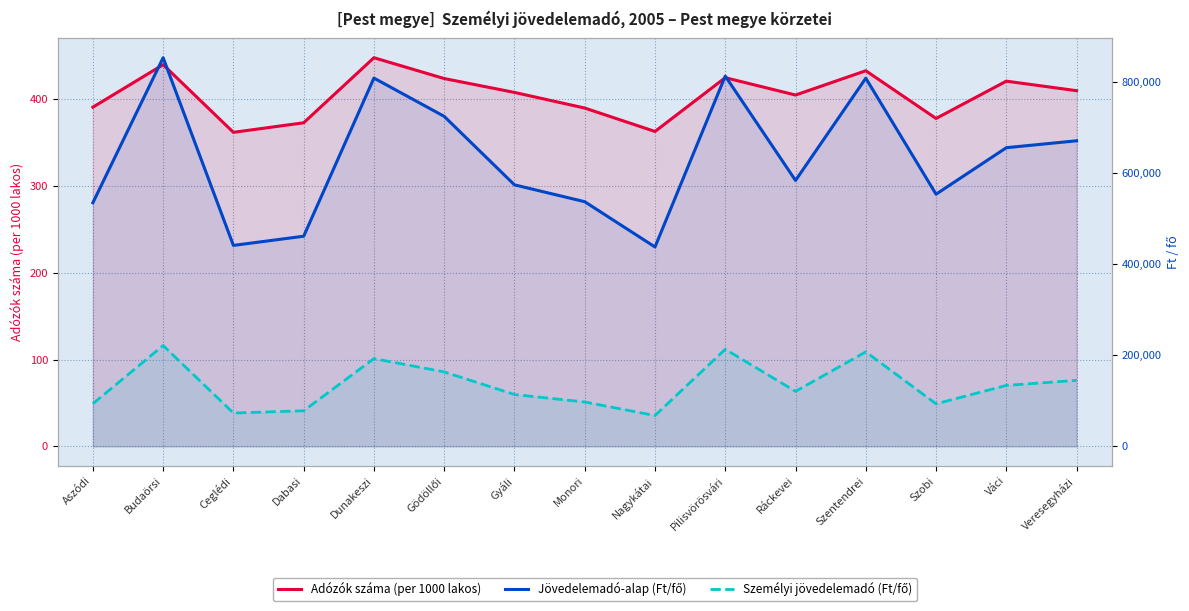

Rank the series at Szentendrei from lowest to highest value.

Adózók száma (per 1000 lakos), Személyi jövedelemadó (Ft/fő), Jövedelemadó-alap (Ft/fő)